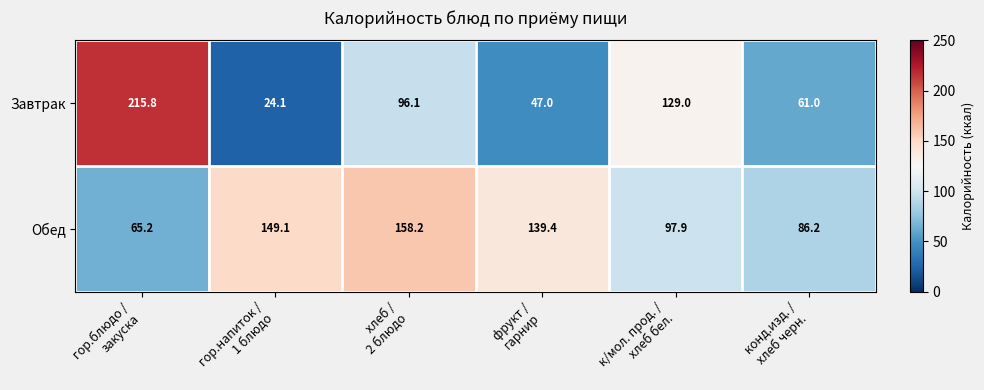

Reading right to left, extract all data points from this chart.

Завтрак: 61.0	129.0	47.0	96.1	24.1	215.8
Обед: 86.2	97.9	139.4	158.2	149.1	65.2